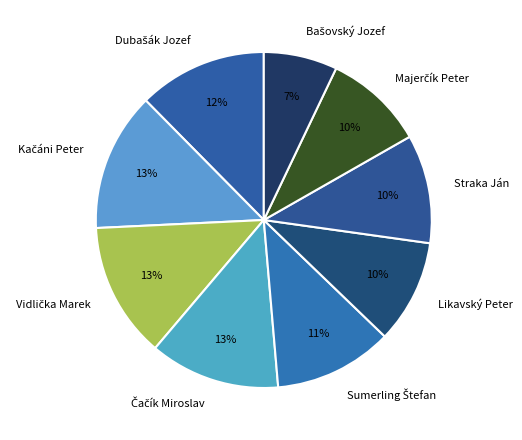

Count the number of slices in the pie.

9